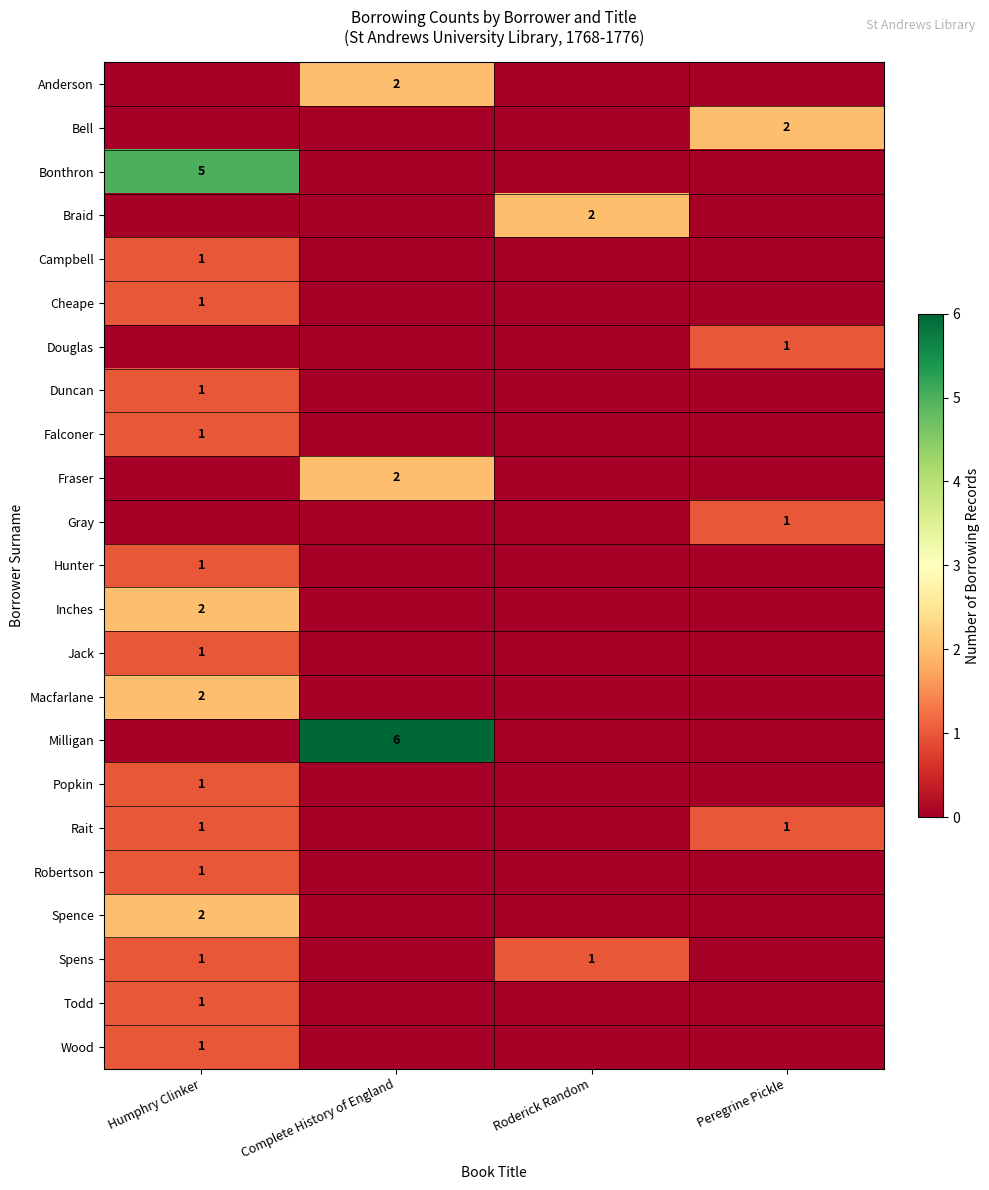

Is it true that Macfarlane equals 2 at Humphry Clinker?

True